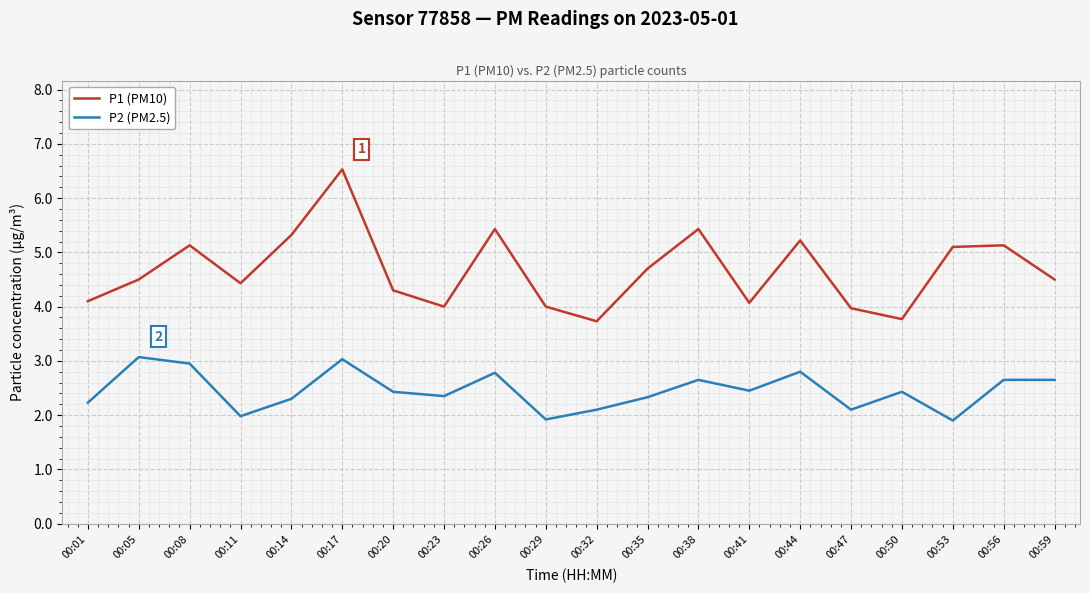

True or false: P1 (PM10) and P2 (PM2.5) intersect in this chart.

False